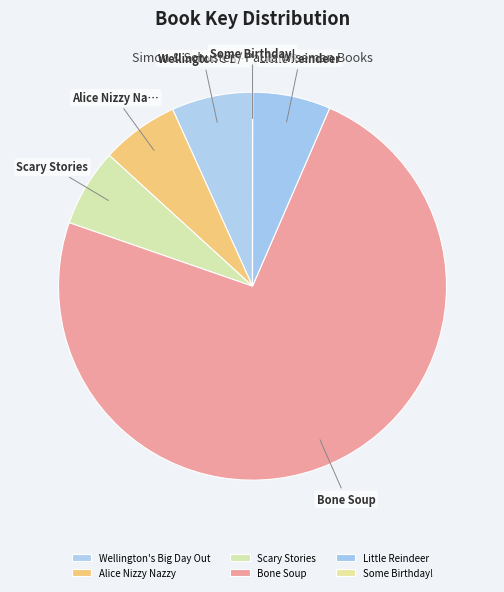

Which has a higher value, Scary Stories or Some Birthday!?

Scary Stories